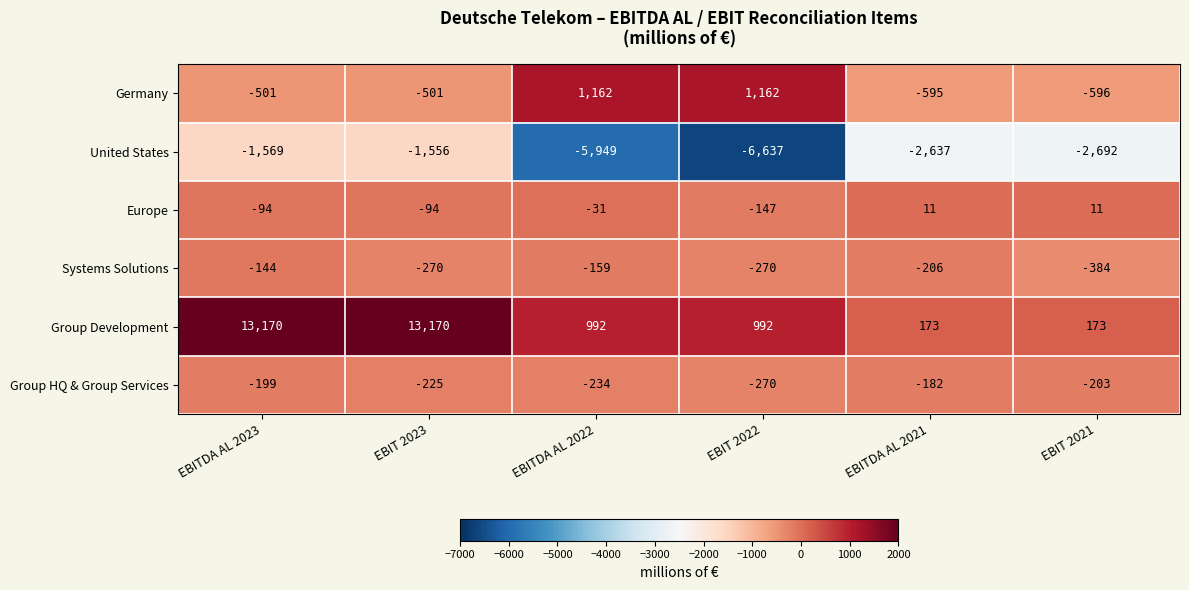

At which category is the sum across all series the highest?

EBITDA AL 2023